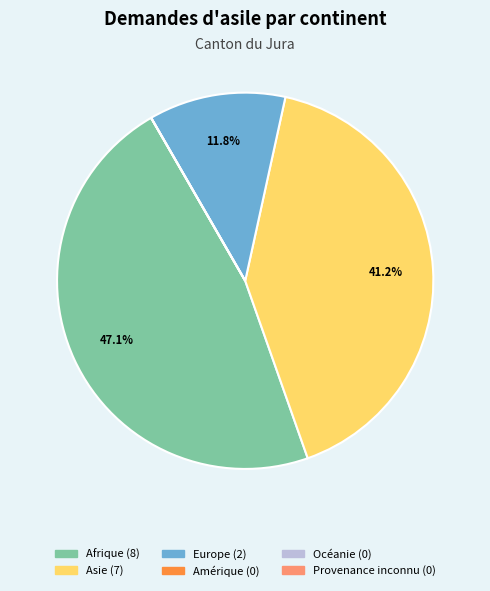

What portion of the pie excludes Europe?

88.2%